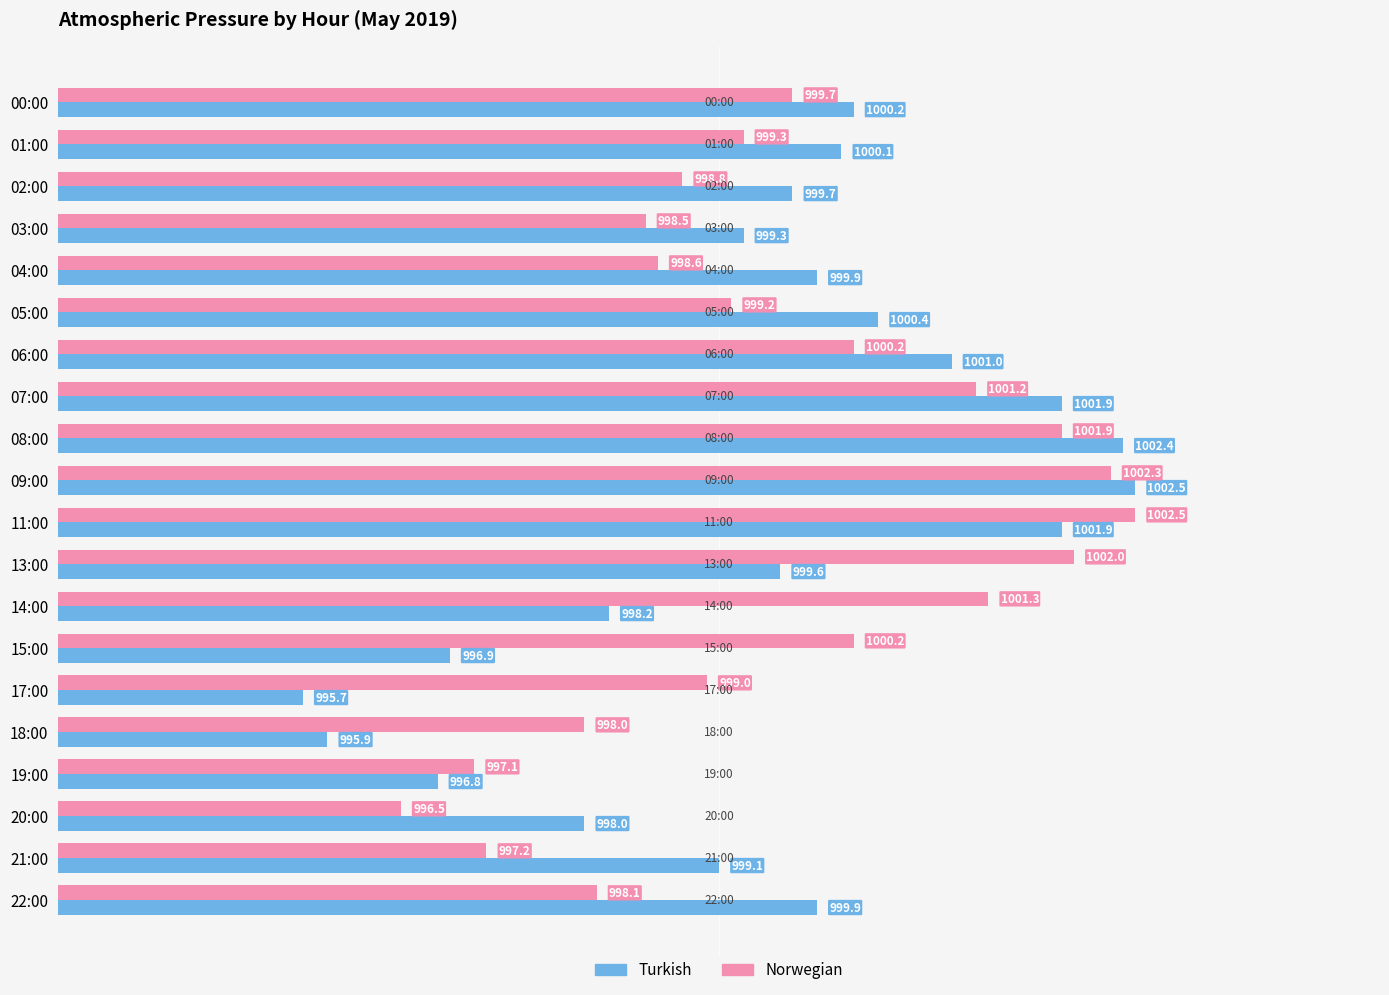

At which label is Norwegian closest to 999?

17:00